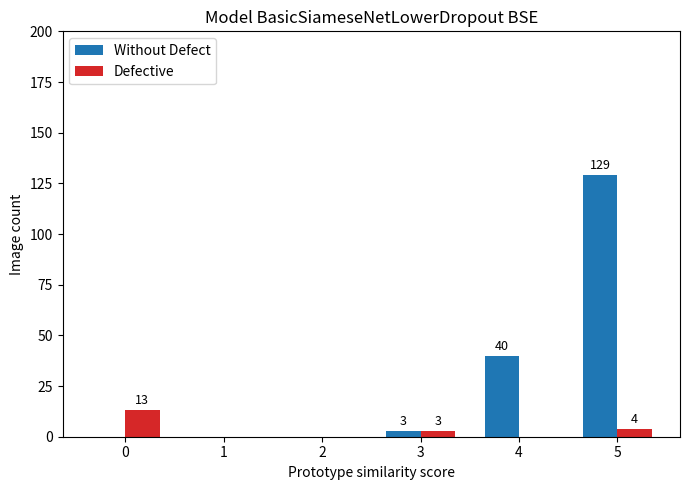

Reading right to left, extract all data points from this chart.

Without Defect: 5=129	4=40	3=3	2=0	1=0	0=0
Defective: 5=4	4=0	3=3	2=0	1=0	0=13